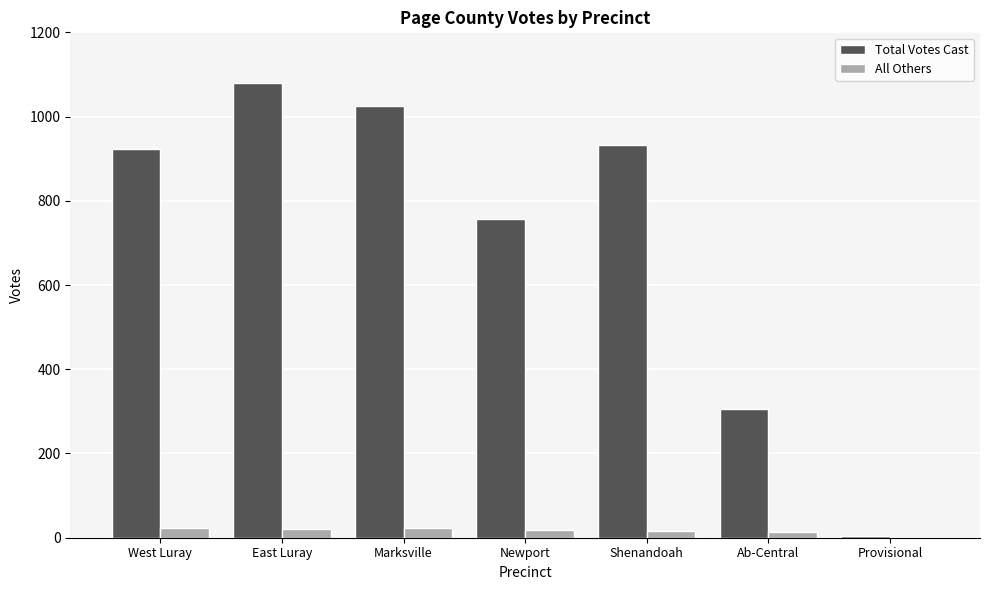

Between West Luray and Provisional, which series saw the biggest shift?

Total Votes Cast